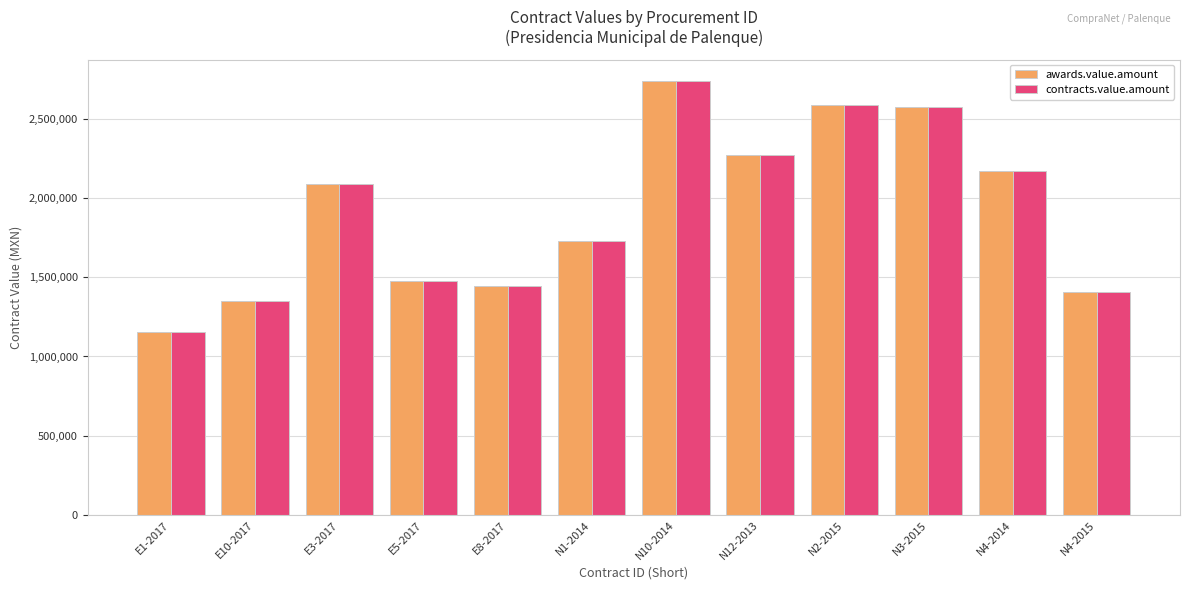

What is the difference between the maximum and minimum values in the contracts.value.amount series?

1582474.3